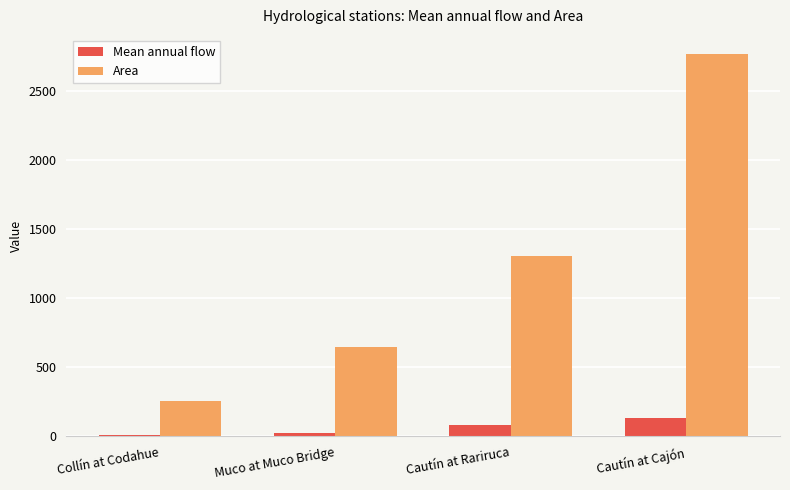

Count the number of categories in the chart.

4